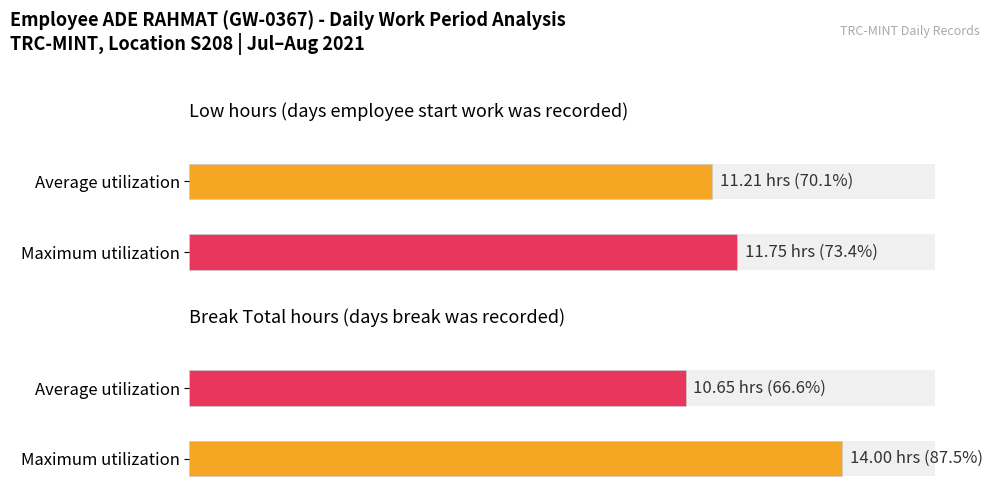

What is the difference between the highest and lowest values at 14?

11.0